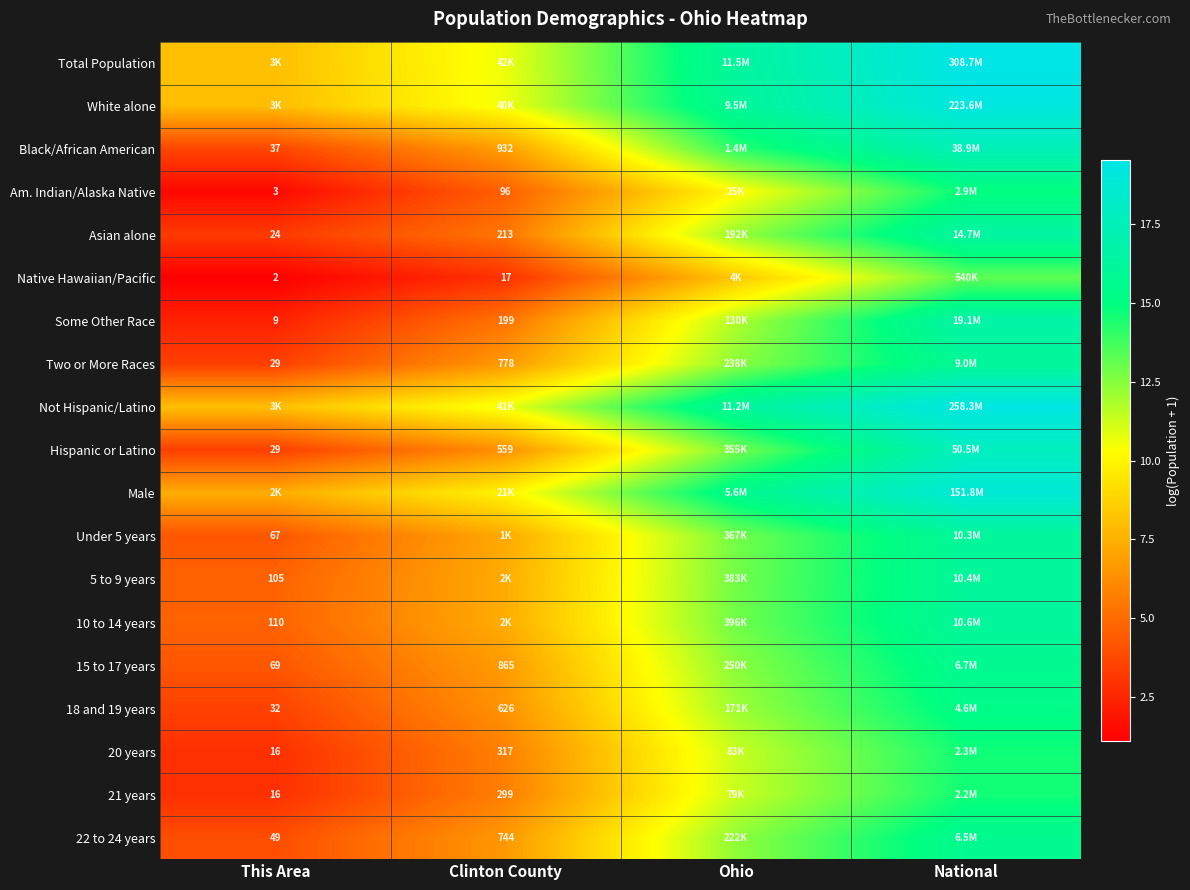

Is the value of 18 and 19 years at This Area greater than the value of Am. Indian/Alaska Native at Clinton County?

No